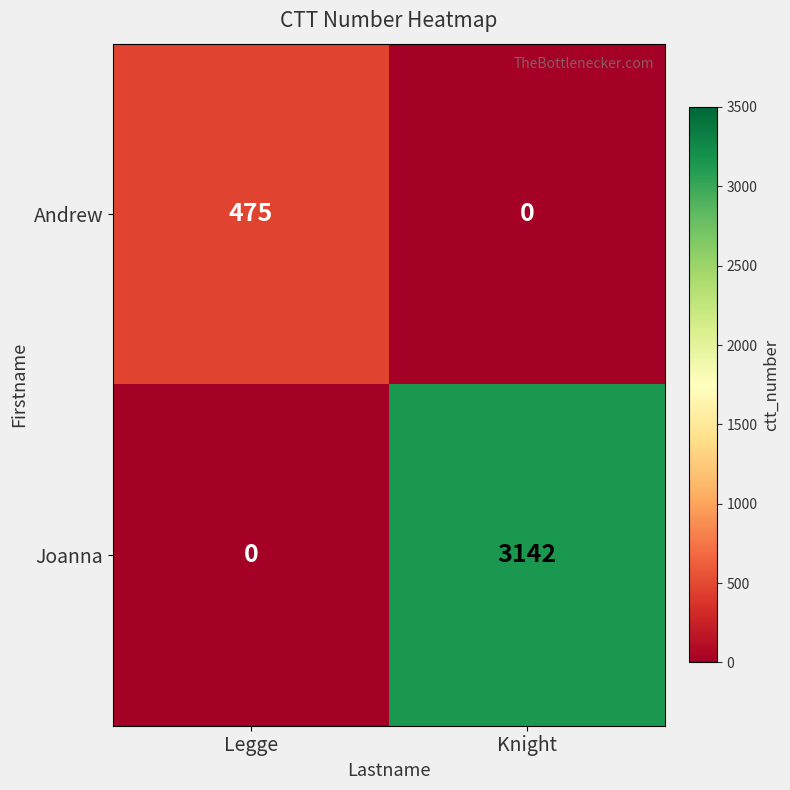

What is the total value across all series at Knight?

3142